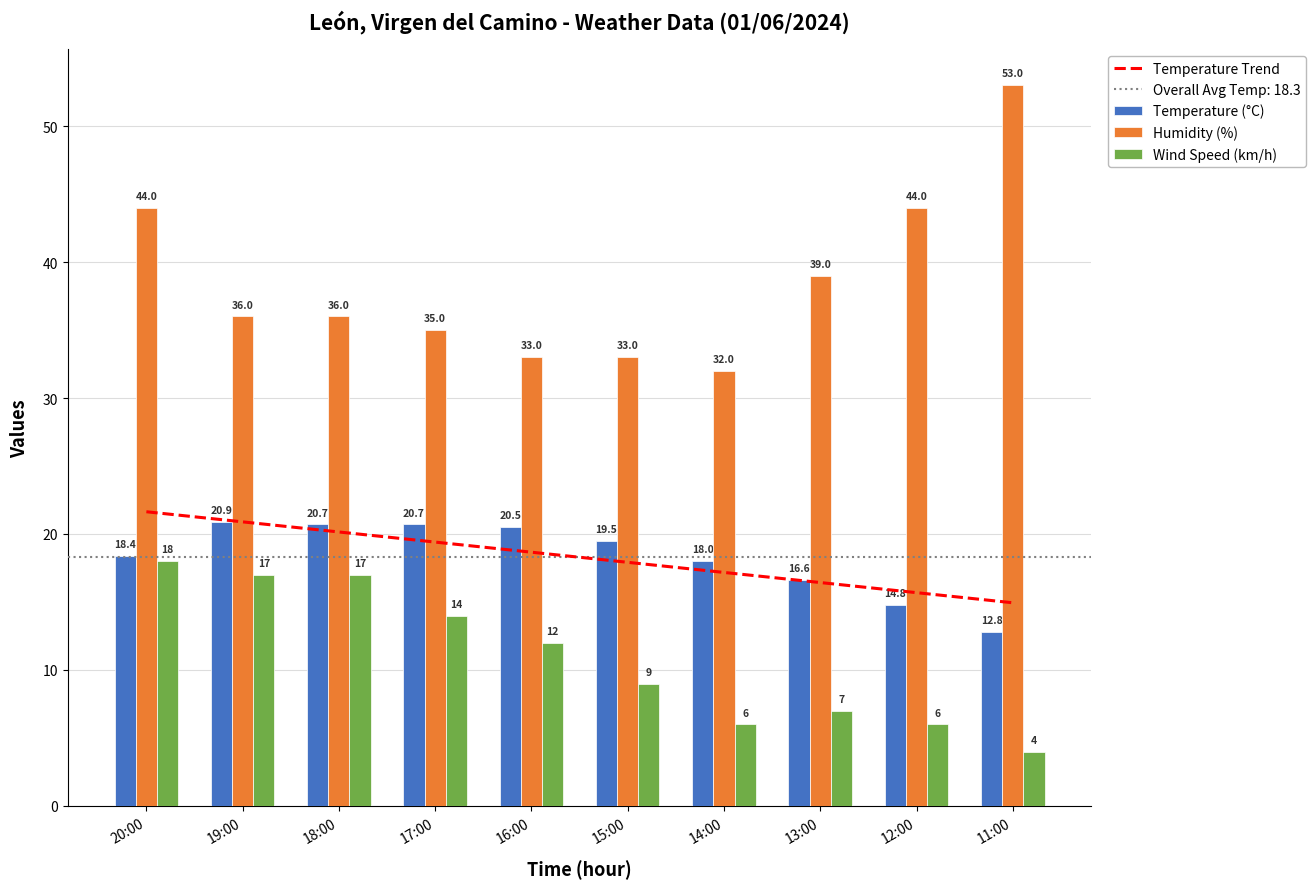

Reading right to left, list all the values displayed in this chart.

Temperature Trend: 14.9	15.7	16.4	17.2	17.9	18.7	19.4	20.1	20.9	21.6
Temperature (°C): 12.8	14.8	16.6	18.0	19.5	20.5	20.7	20.7	20.9	18.4
Humidity (%): 53.0	44.0	39.0	32.0	33.0	33.0	35.0	36.0	36.0	44.0
Wind Speed (km/h): 4.0	6.0	7.0	6.0	9.0	12.0	14.0	17.0	17.0	18.0